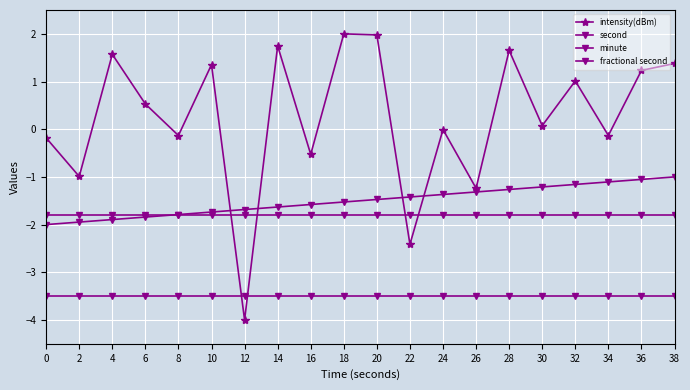

True or false: fractional second and second cross at least once.

False